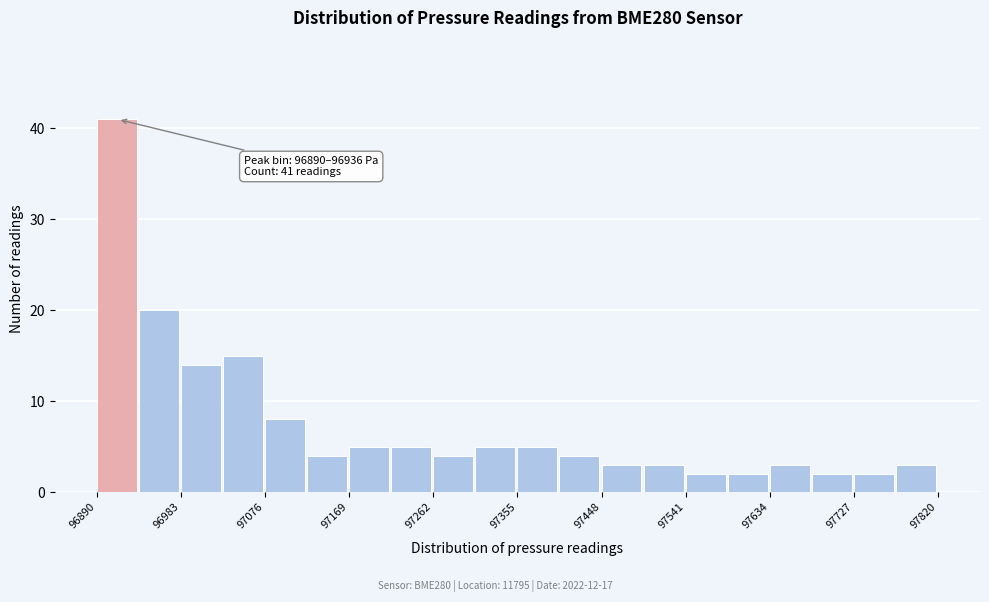

Over which range of the x-axis is the bar tallest?

96890 to 96940